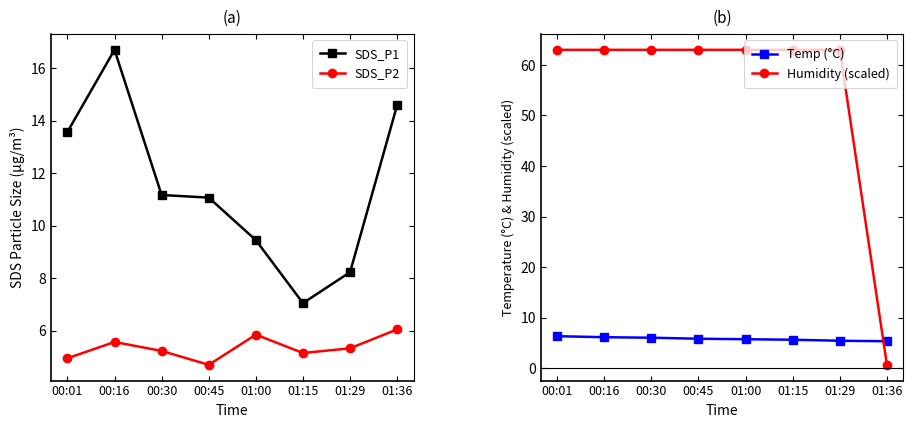

Rank the categories by Temp (°C) value from highest to lowest.

00:01, 00:16, 00:30, 00:45, 01:00, 01:15, 01:29, 01:36